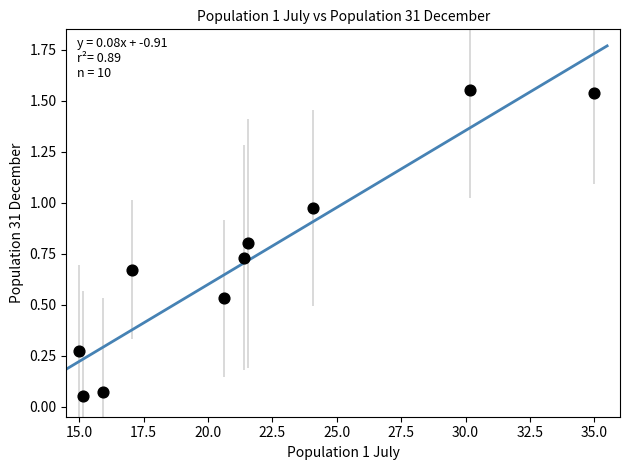

What is the average X value?

21.6